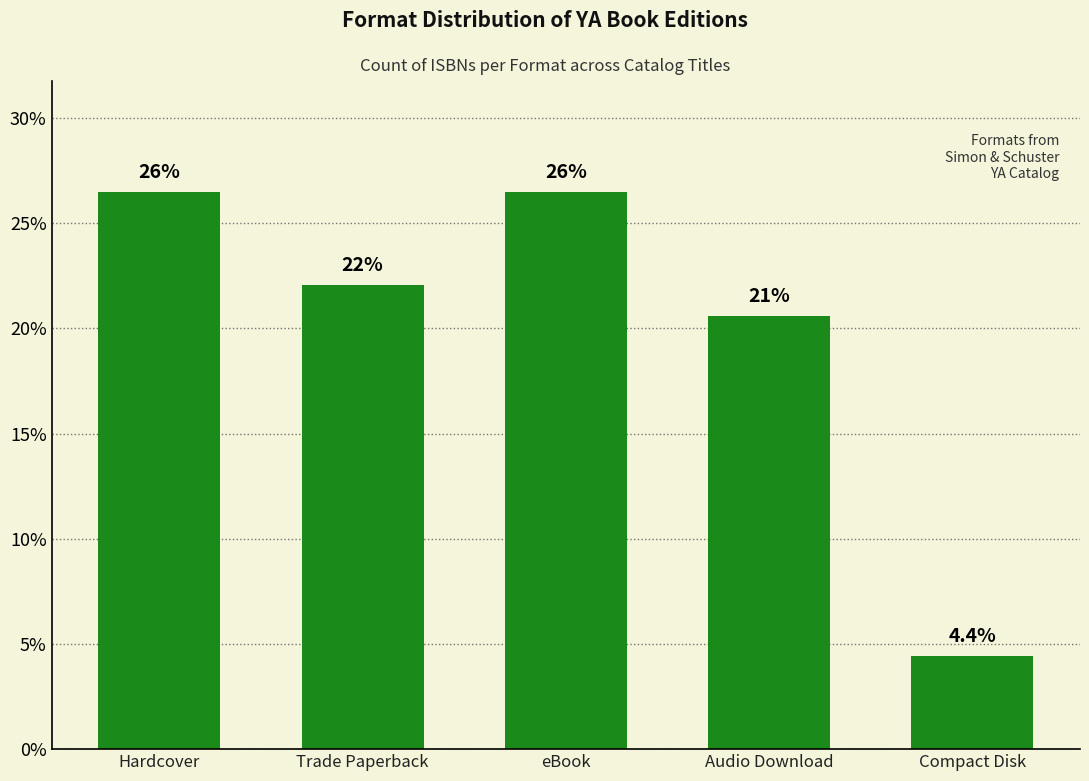

What is the change in value from Trade Paperback to eBook?

+4.4